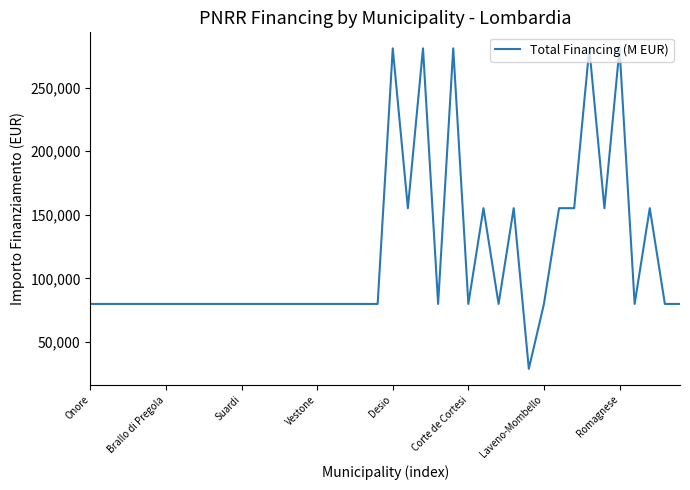

What is the minimum value shown in the chart?

28902